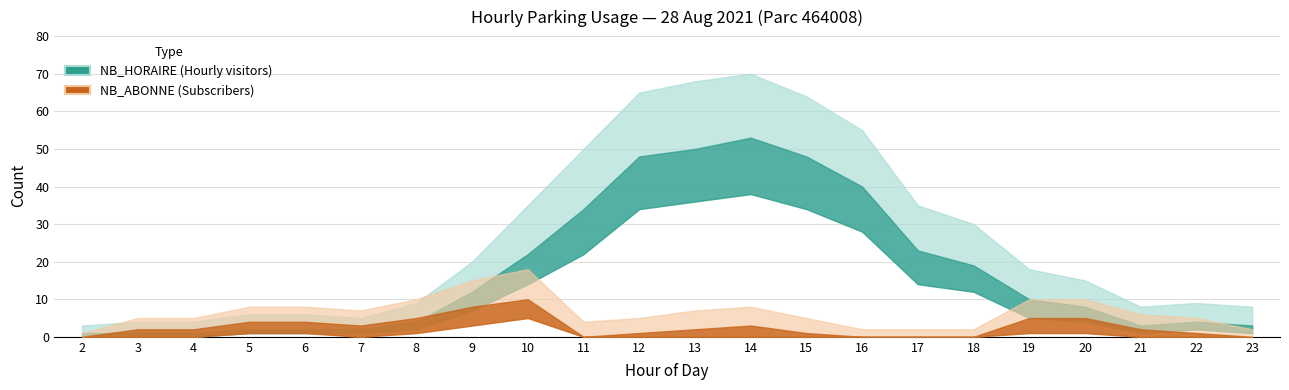

Is the value of NB_ABONNE at 10 greater than the value of NB_HORAIRE at 19?

No